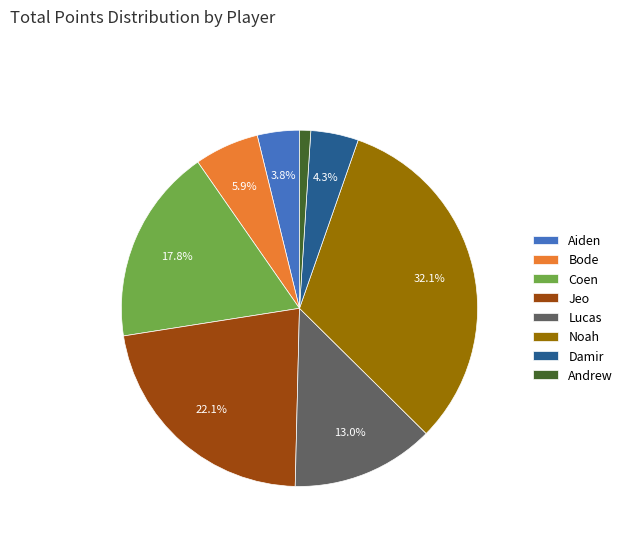

Count the number of slices in the pie.

8